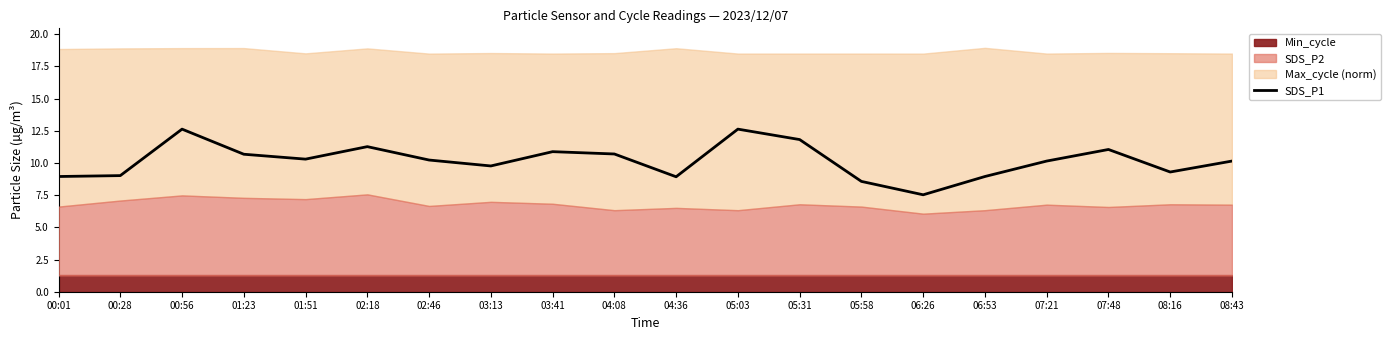

What is the difference between the second highest and second lowest values?

4.1